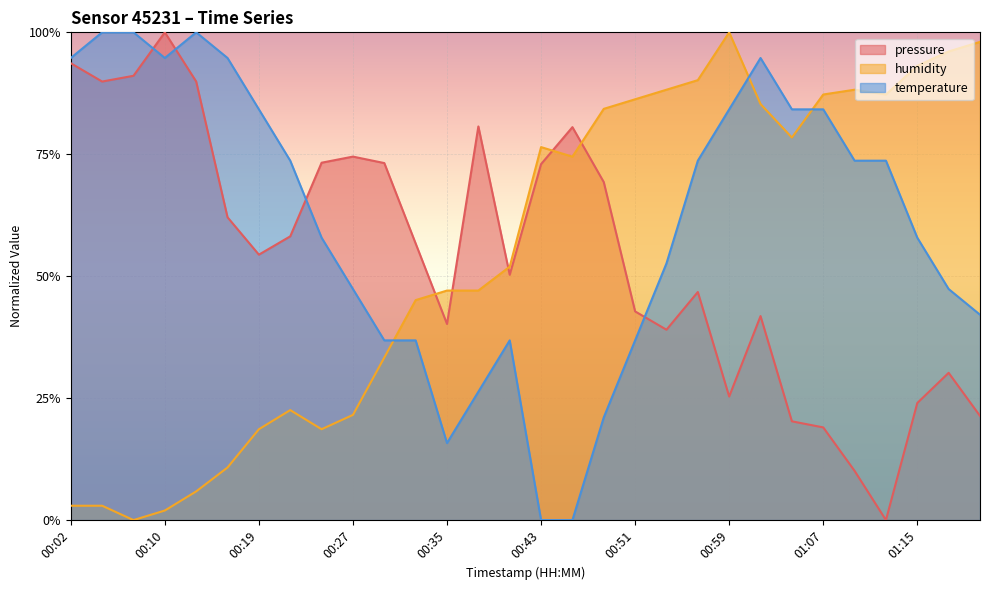

Which series ends up on top after the final intersection of temperature and humidity?

humidity